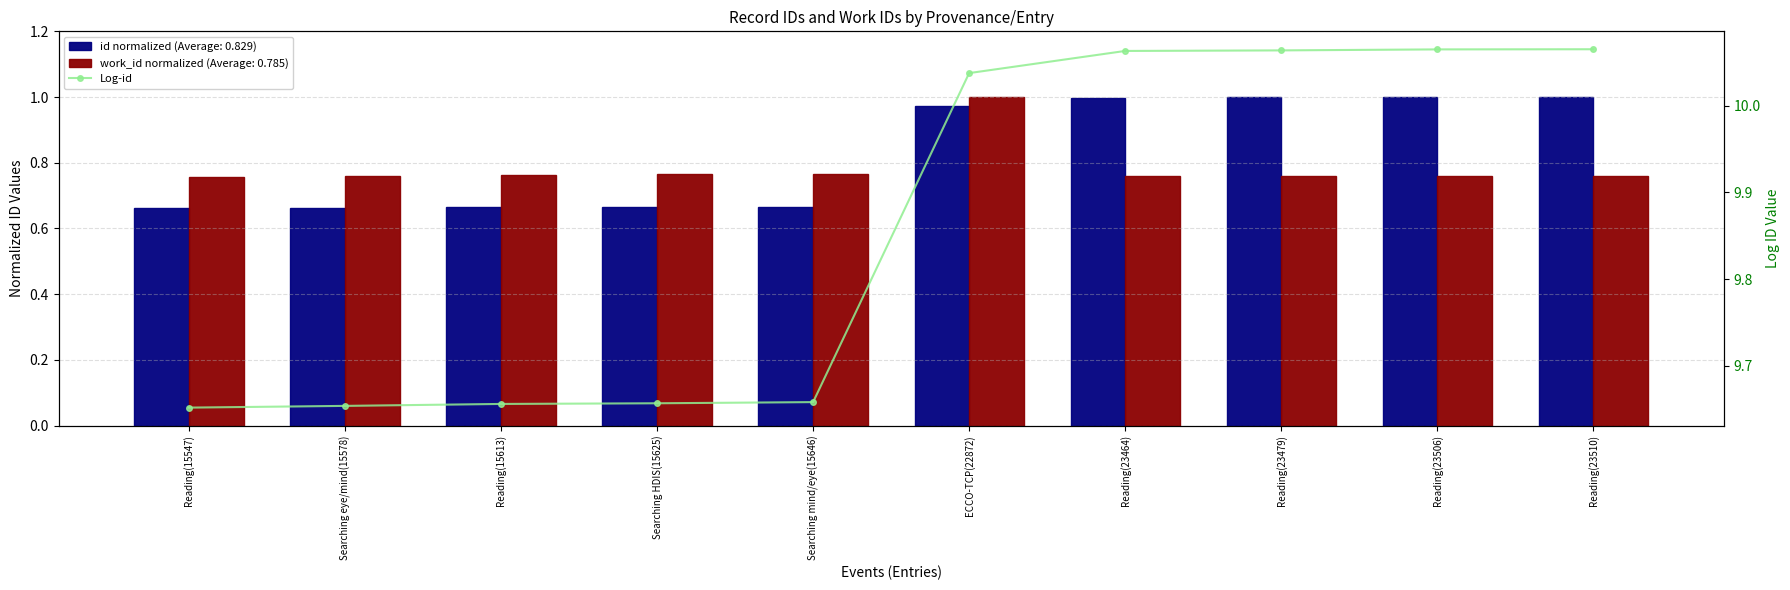

What is the spread (max minus min) of values at Reading(15547)?

9.0